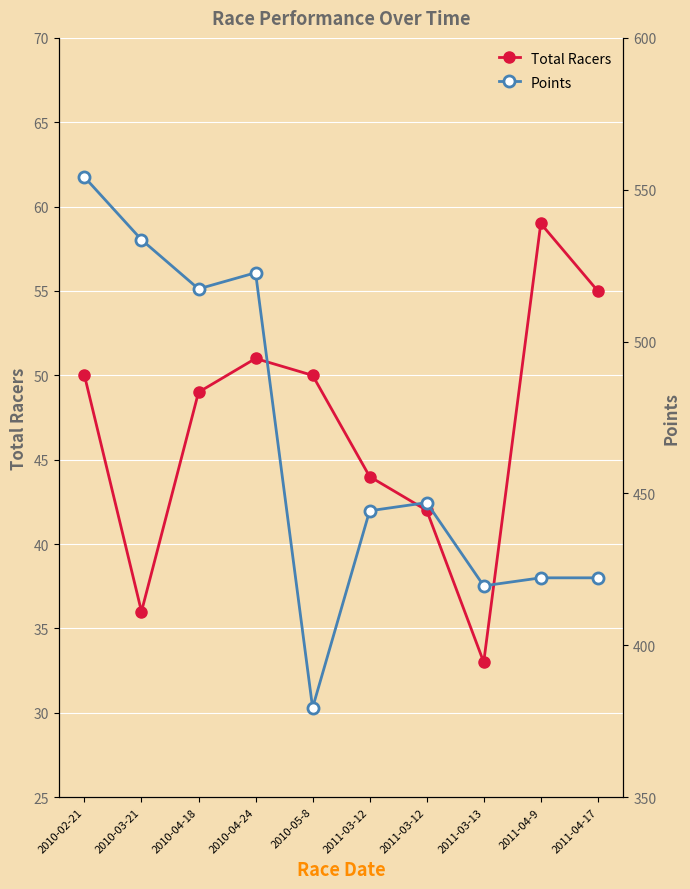

List the series in order of their overall mean, lowest first.

Total Racers, Points